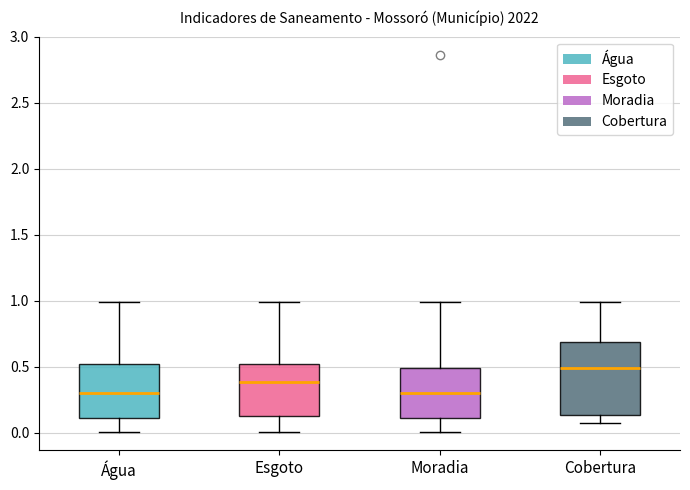

Reading left to right, read every box against the y-axis: the position of its median line, the range the box covers, and the ends of its whiskers. The values are not printed on the chart, so give them approximately, as read against the axis.

Água: median 0.30, box 0.10 to 0.50, whiskers 0.00 to 1.00
Esgoto: median 0.40, box 0.10 to 0.50, whiskers 0.00 to 1.00
Moradia: median 0.30, box 0.10 to 0.50, whiskers 0.00 to 1.00
Cobertura: median 0.50, box 0.15 to 0.70, whiskers 0.05 to 1.00